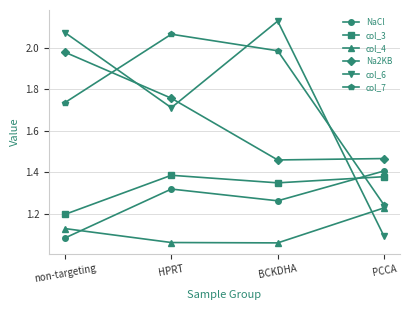

What is the difference between the maximum and minimum values in the Na2KB series?

0.5